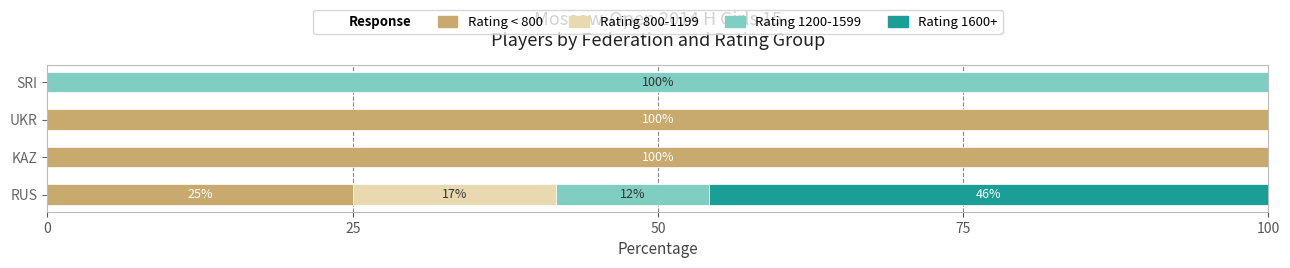

True or false: Rating < 800 has a value of 43.5 at RUS.

False